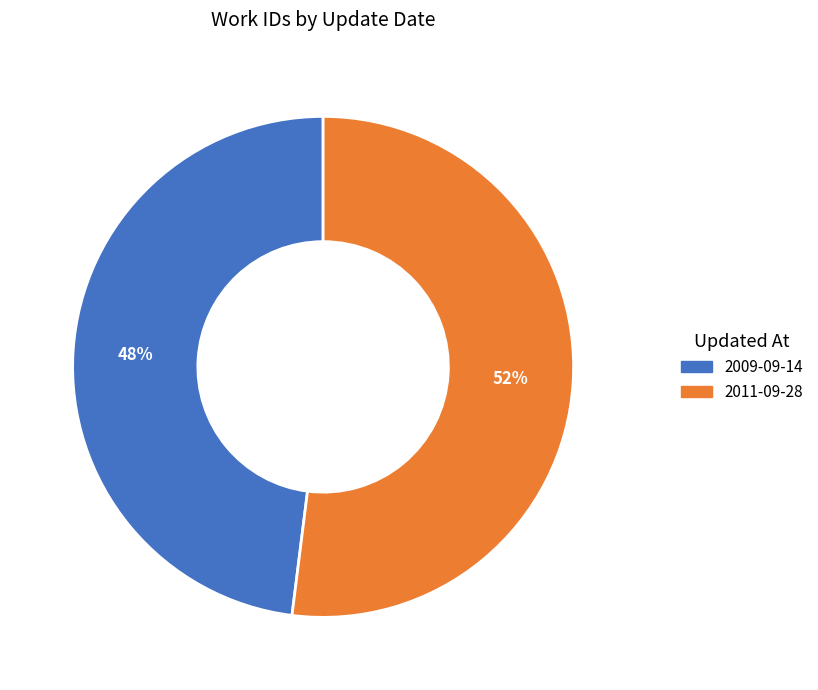

To the nearest percent, what is the difference between the 2009-09-14 and 2011-09-28 slice percentages?

4%